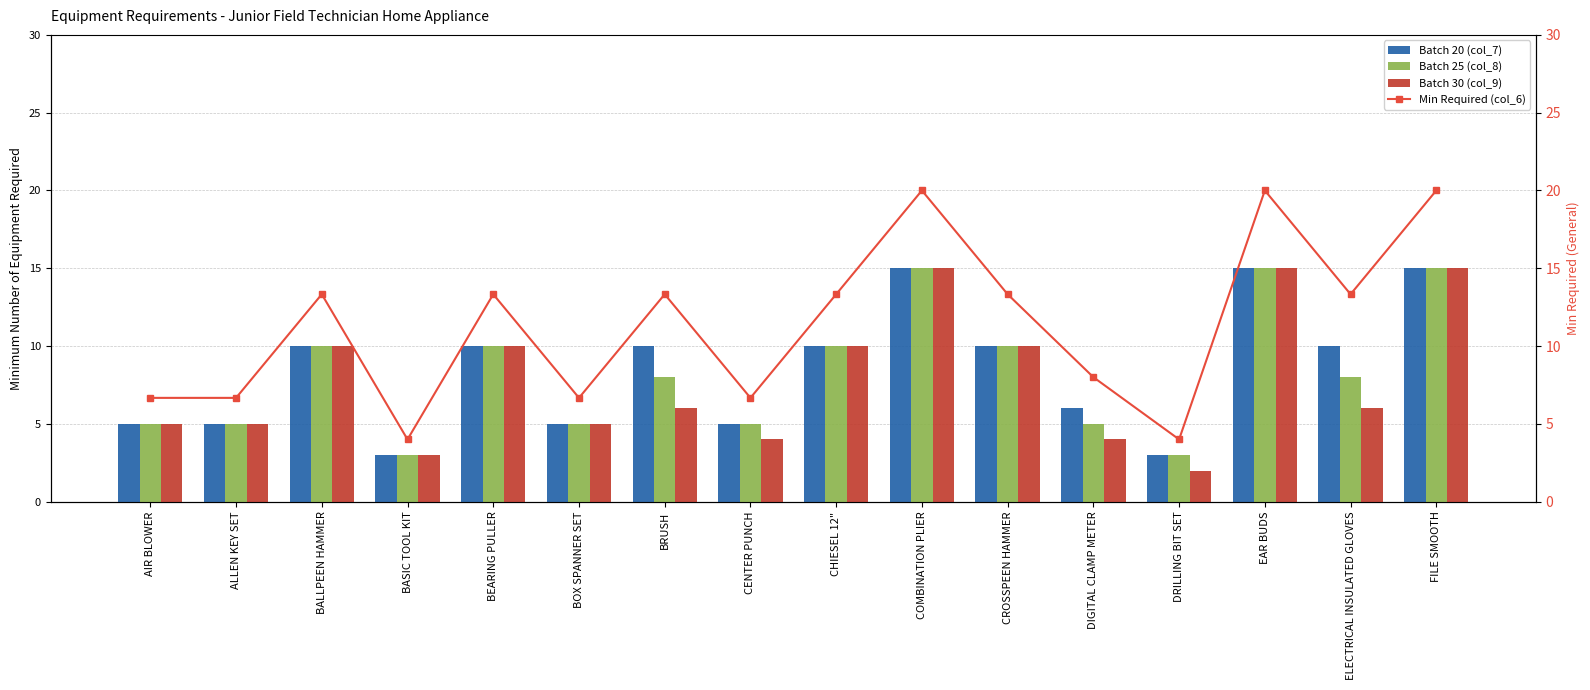

How many values in the Batch 20 (col_7) series are below 10?

7